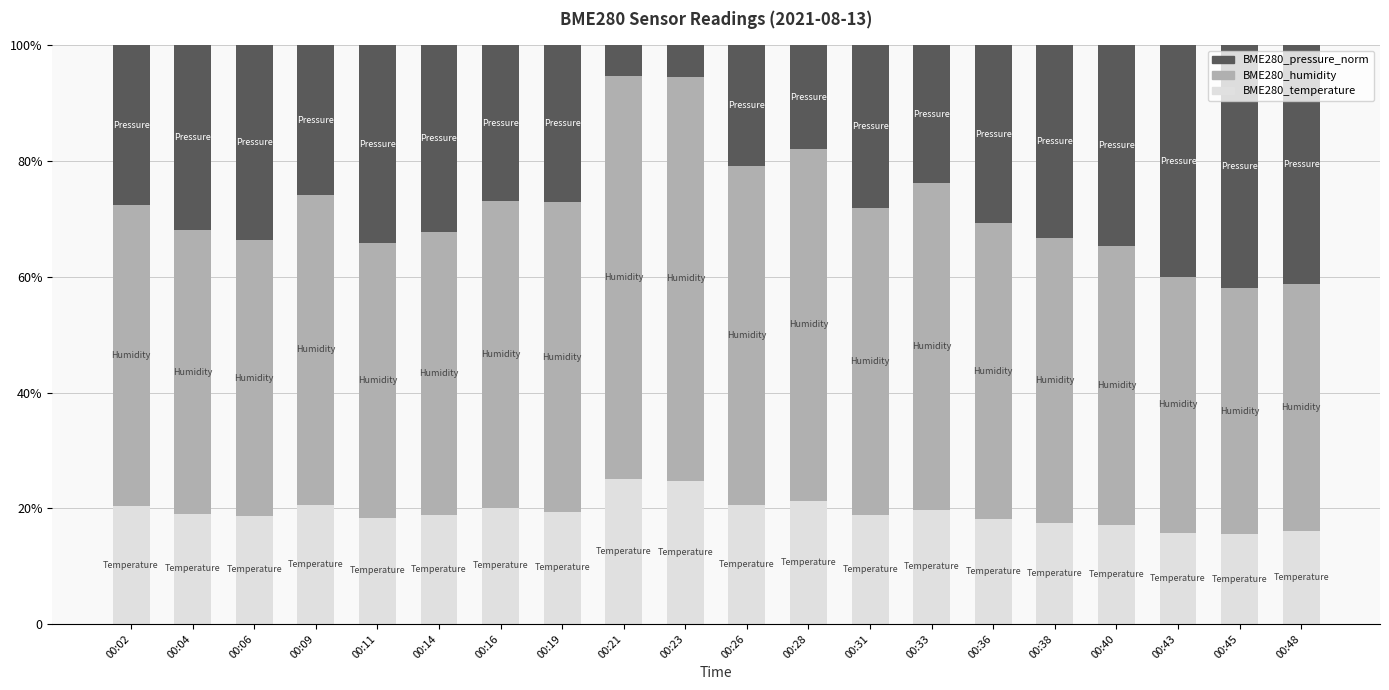

What is the sum of the BME280_temperature values at 00:11 and 00:21?

43.5